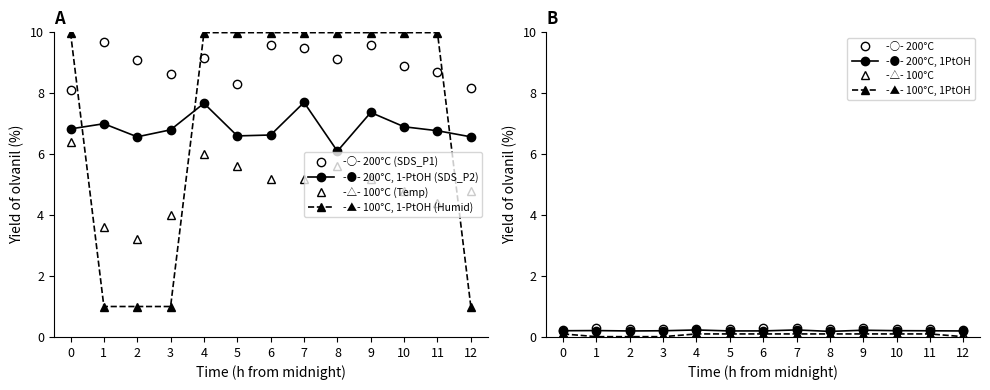

True or false: Humidity and SDS_P1 cross at least once.

True